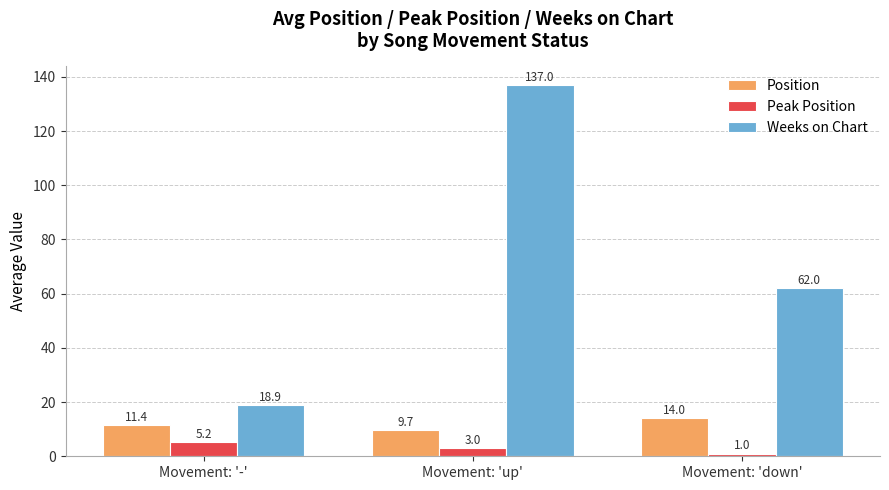

Reading left to right, list all the values displayed in this chart.

Position: Movement: '-'=11.4	Movement: 'up'=9.7	Movement: 'down'=14.0
Peak Position: Movement: '-'=5.2	Movement: 'up'=3.0	Movement: 'down'=1.0
Weeks on Chart: Movement: '-'=18.9	Movement: 'up'=137.0	Movement: 'down'=62.0